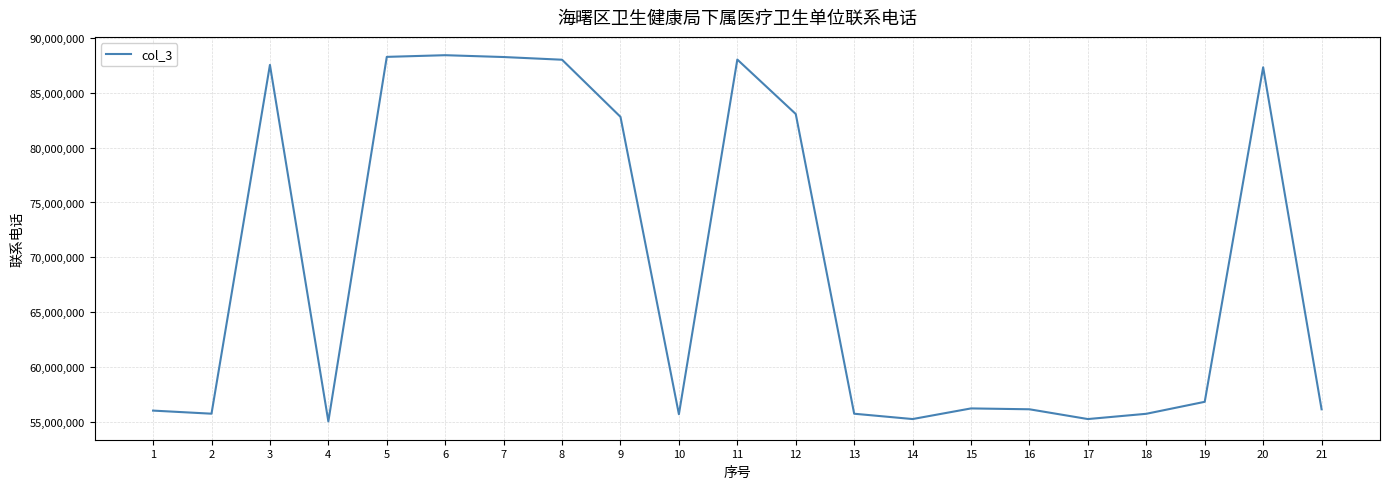

What is the ratio of the value at 12 to the value at 9?

1.0